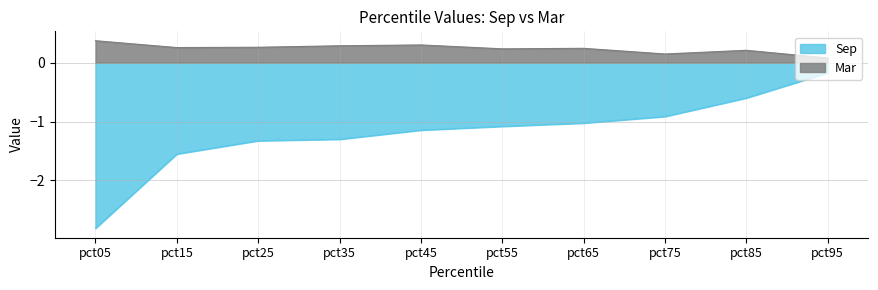

What is the highest value of the Mar series?

0.4